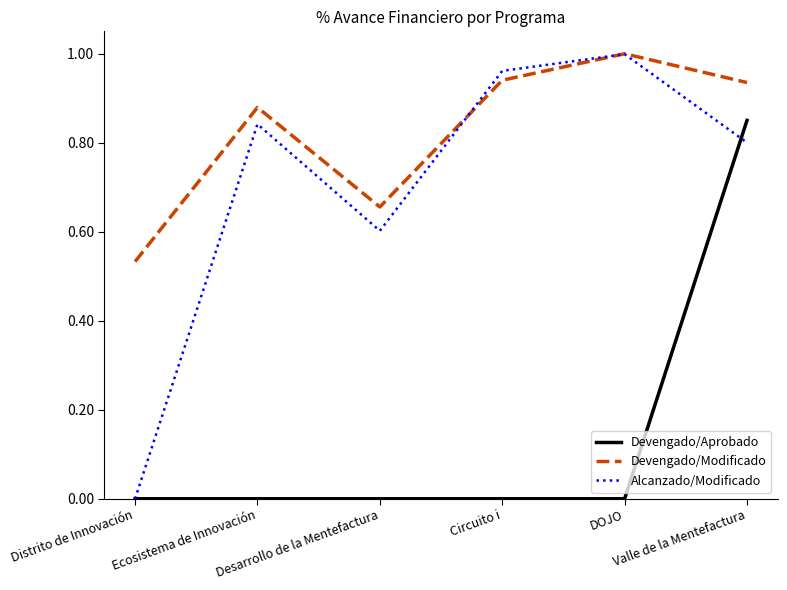

How many lines are shown in the chart?

3